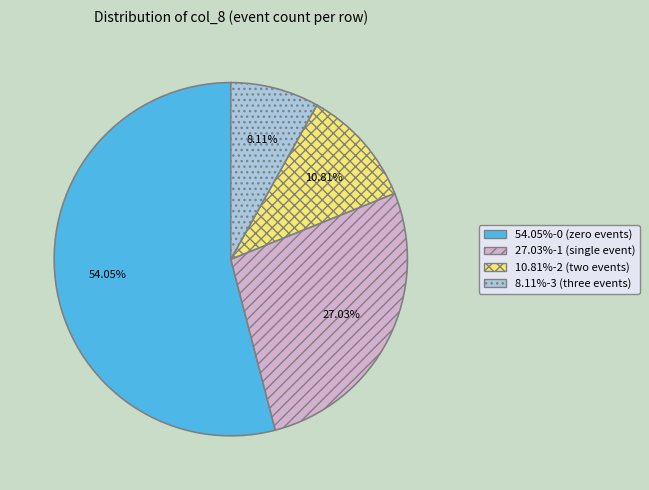

Is there any slice that represents more than half of the pie?

Yes